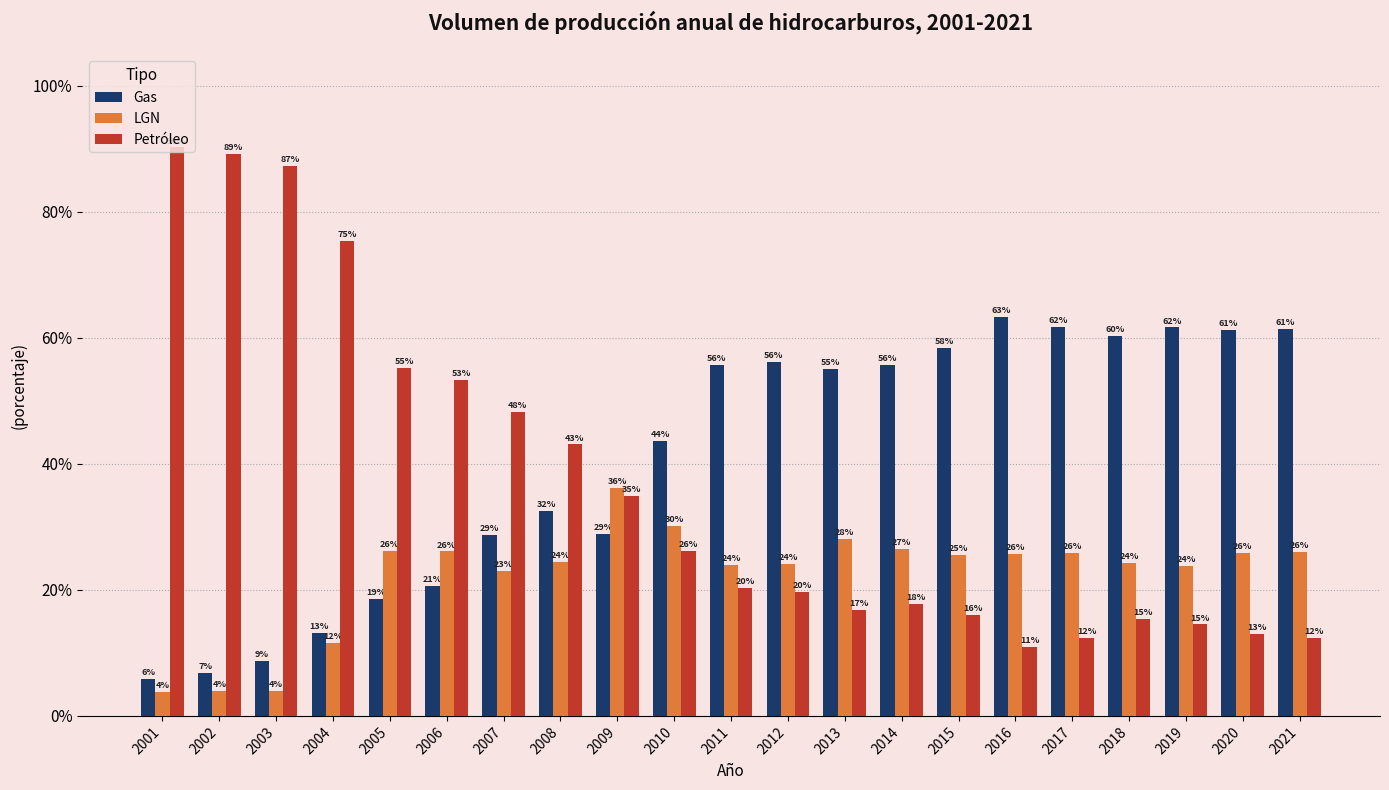

Is it true that Petróleo equals 16.1 at 2015?

True